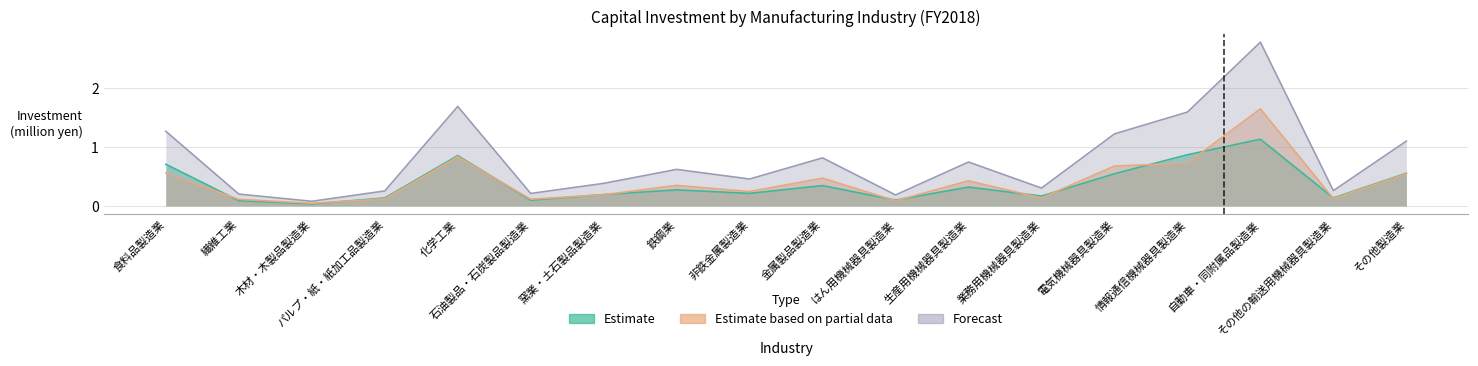

How many interior local peaks does the Estimate based on partial data series have?

5